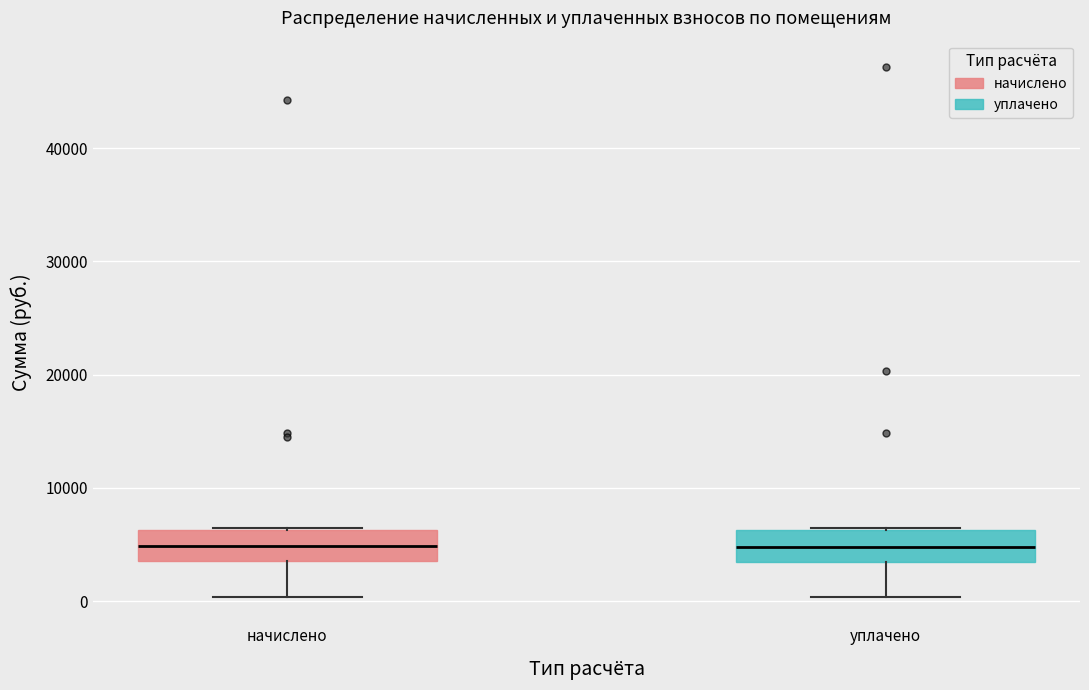

Where does the median line of the box for уплачено sit on the y-axis? The values are not printed on the chart, so give them approximately, as read against the axis.

5000